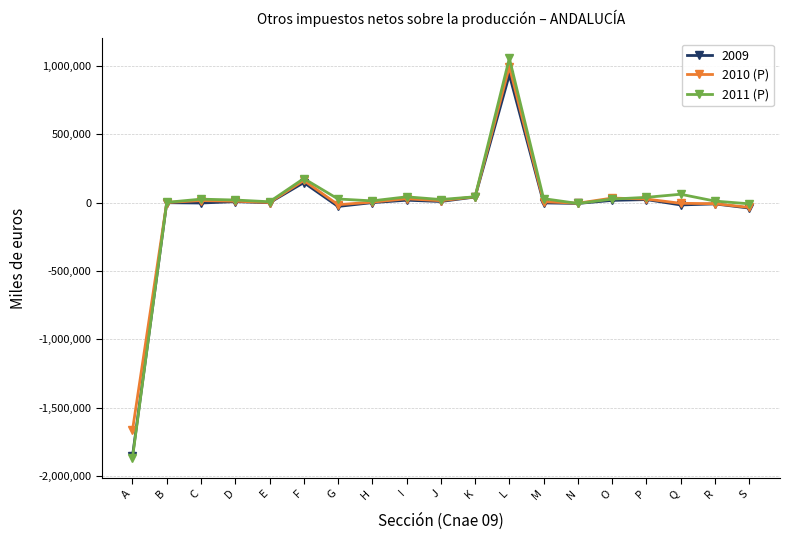

The 2010 (P) series shows 7671 at M. True or false?

True